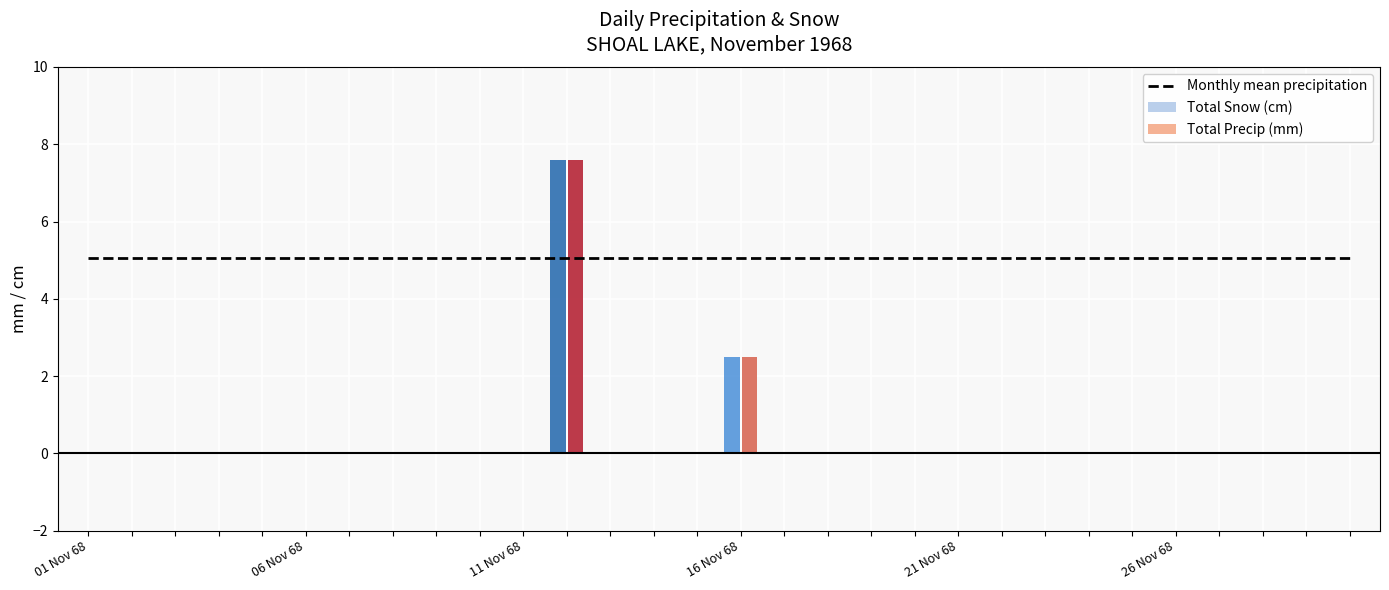

How many Total Precip (mm) values are between 0 and 1?

28